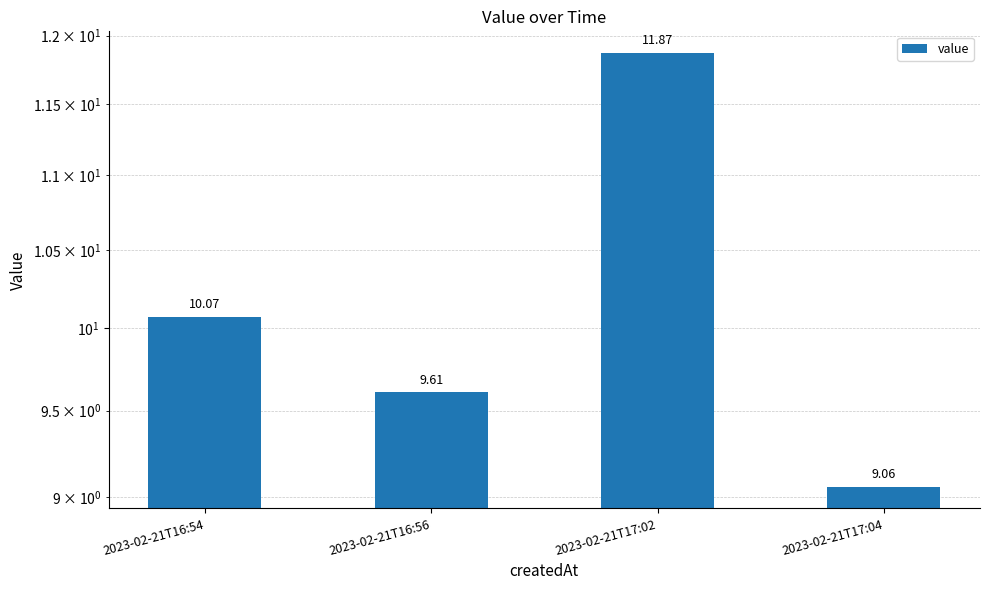

What is the label of the 4th bar from the right?

2023-02-21T16:54